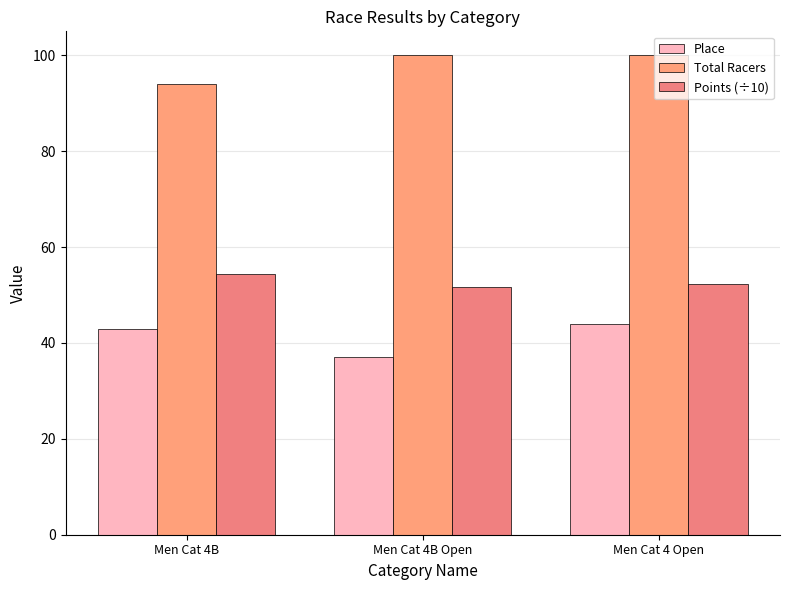

Reading left to right, what are all the values shown in this chart?

Place: Men Cat 4B=43.0	Men Cat 4B Open=37.0	Men Cat 4 Open=44.0
Total Racers: Men Cat 4B=94.0	Men Cat 4B Open=100.0	Men Cat 4 Open=100.0
Points (÷10): Men Cat 4B=54.4	Men Cat 4B Open=51.7	Men Cat 4 Open=52.3